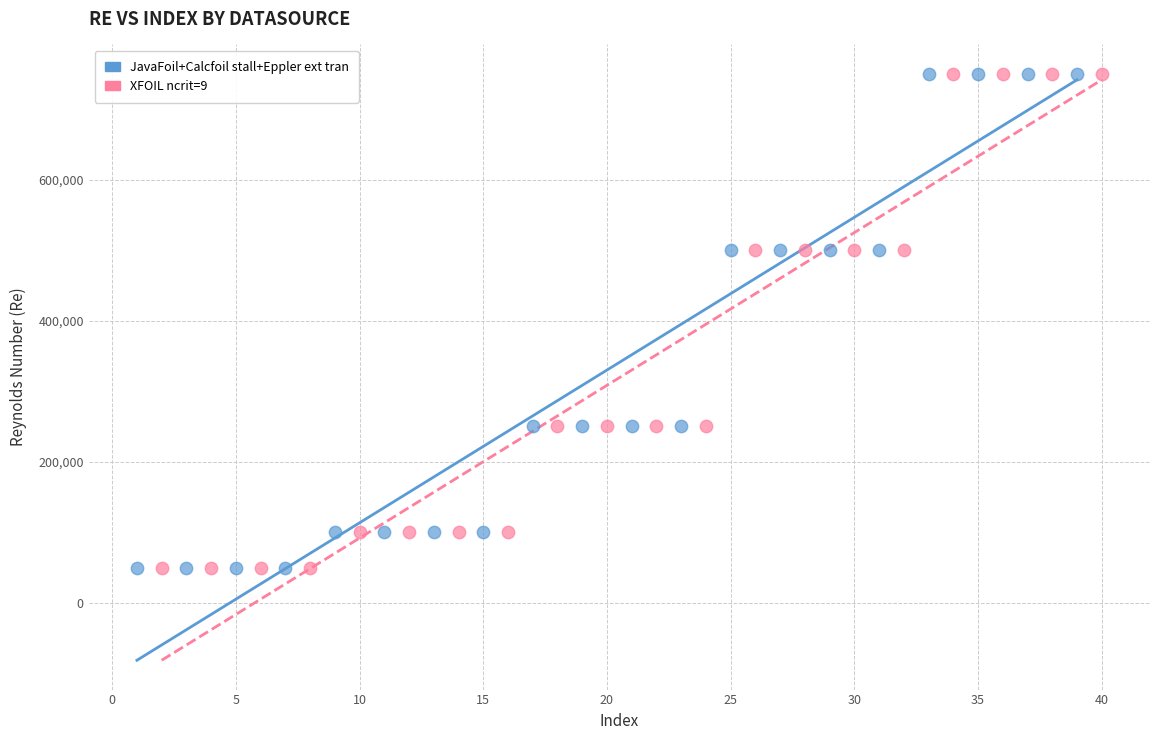

What are all the series names shown in the legend?

JavaFoil+Calcfoil stall+Eppler ext tran, XFOIL ncrit=9